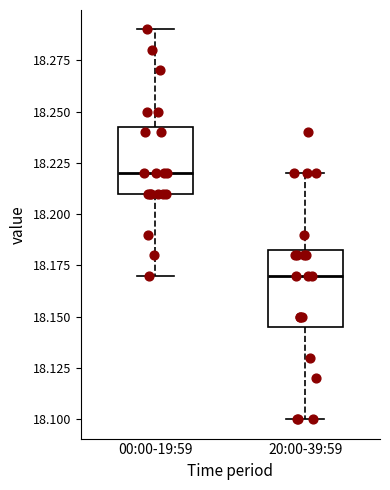

Reading left to right, read every box against the y-axis: the position of its median line, the range the box covers, and the ends of its whiskers. The values are not printed on the chart, so give them approximately, as read against the axis.

00:00-19:59: median 18.220, box 18.210 to 18.245, whiskers 18.170 to 18.290
20:00-39:59: median 18.170, box 18.145 to 18.185, whiskers 18.100 to 18.220